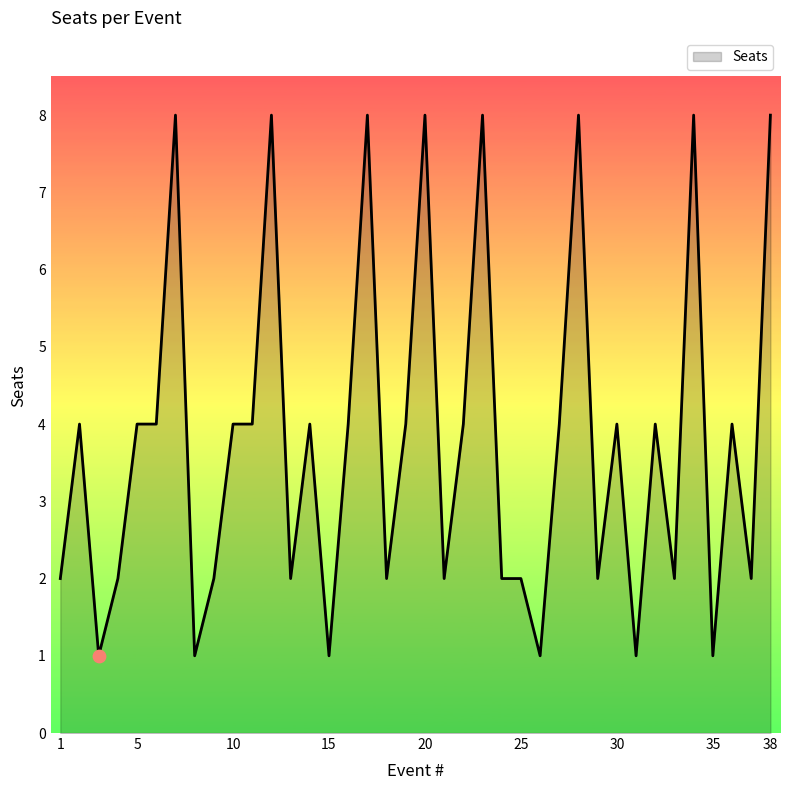

What is the greatest value displayed?

8